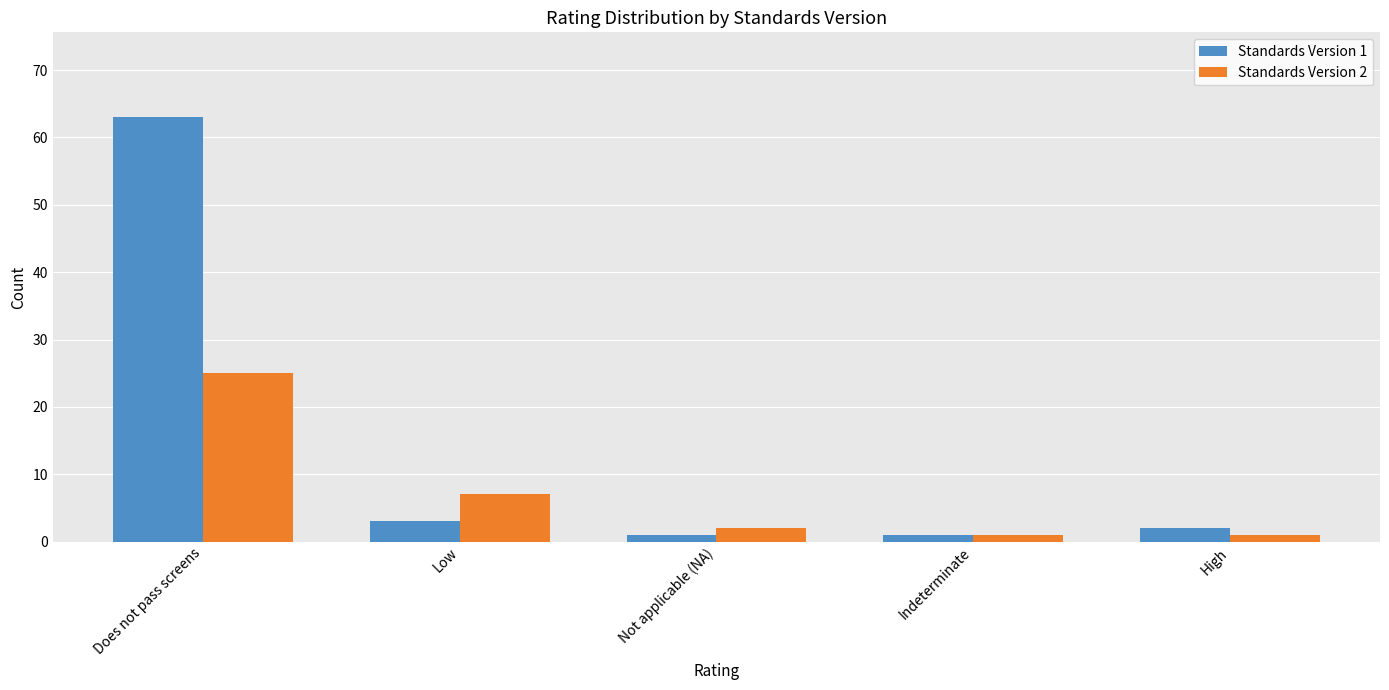

What is the difference between the highest and lowest values at Does not pass screens?

38